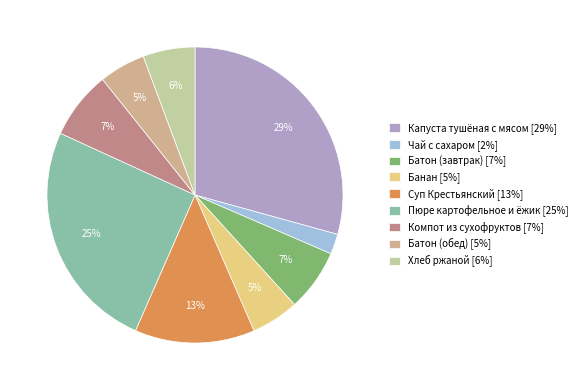

To the nearest percent, what is the average slice percentage?

11%